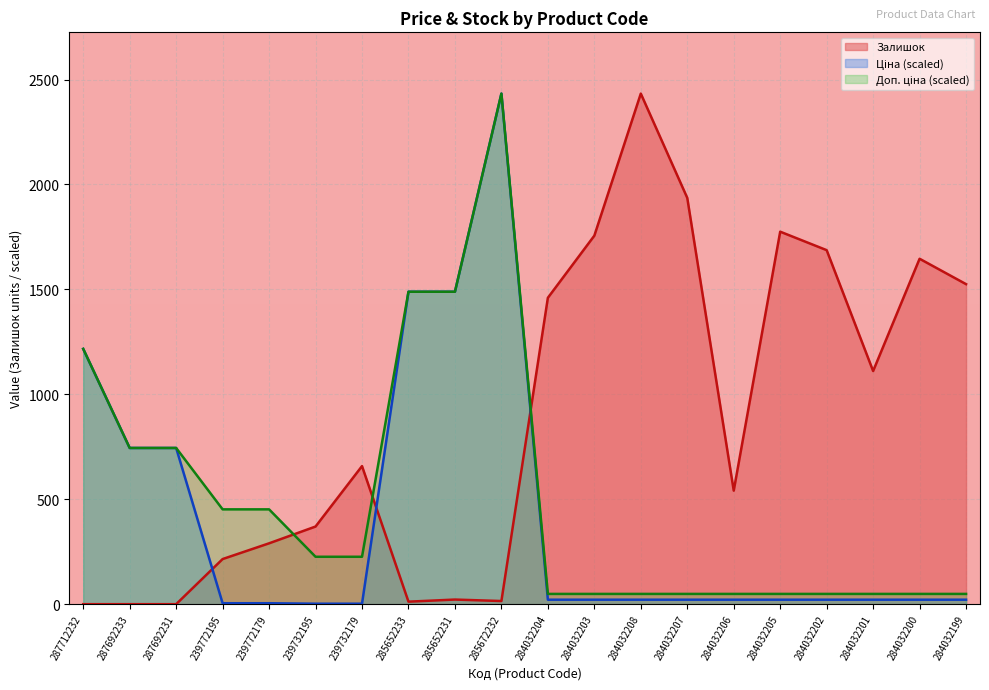

Between 239772195 and 284032199, which series saw the biggest shift?

Залишок